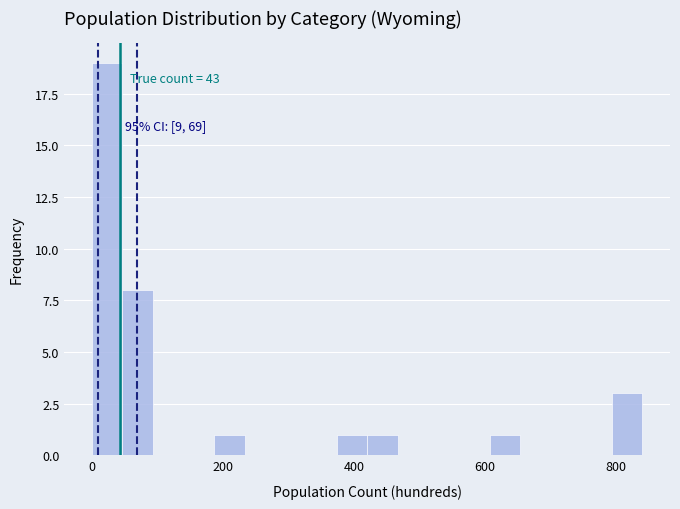

Read against the x-axis, roughly where is the centre of the tallest bar?

20